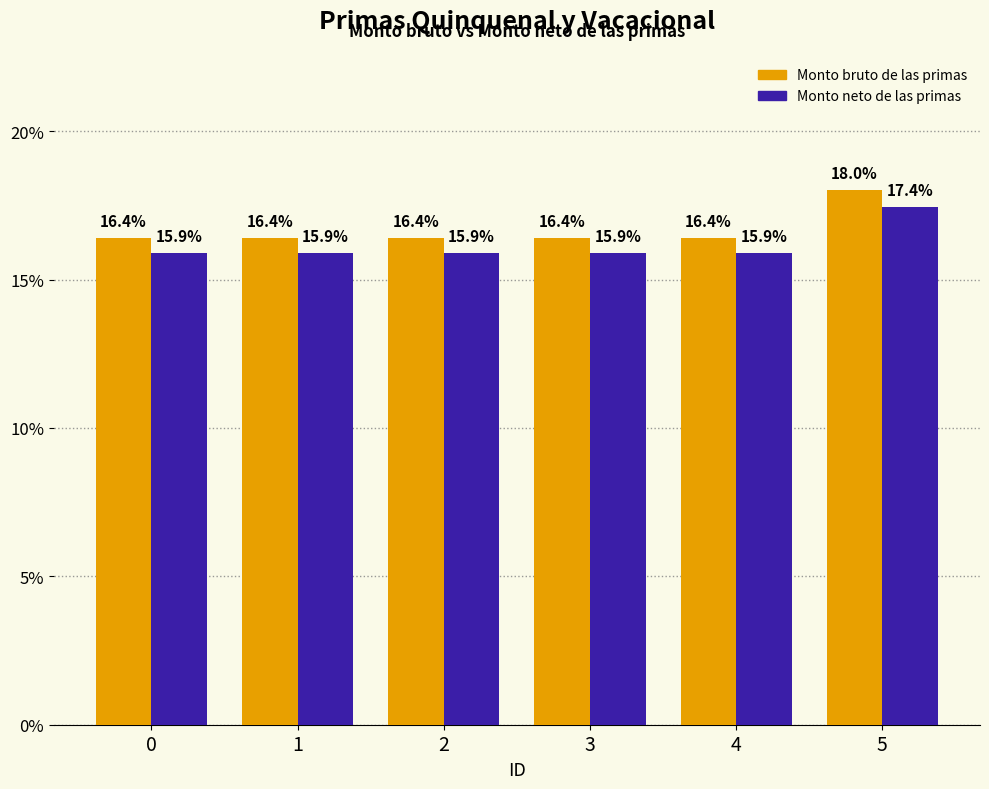

What are all the series names shown in the legend?

Monto bruto de las primas, Monto neto de las primas